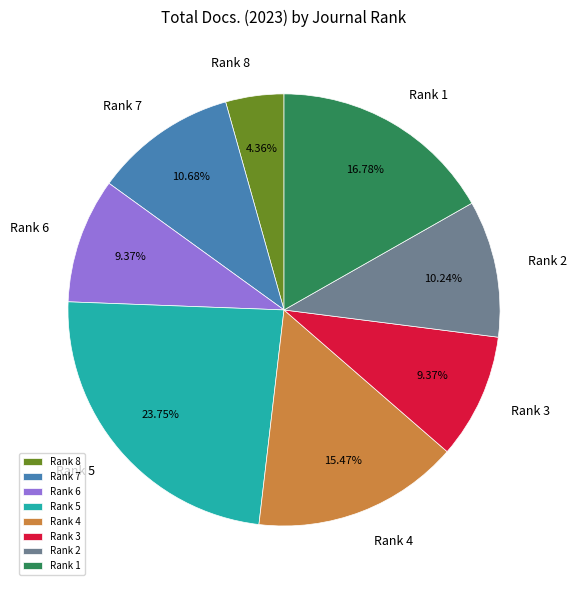

True or false: Rank 3 accounts for 9% of the total.

True